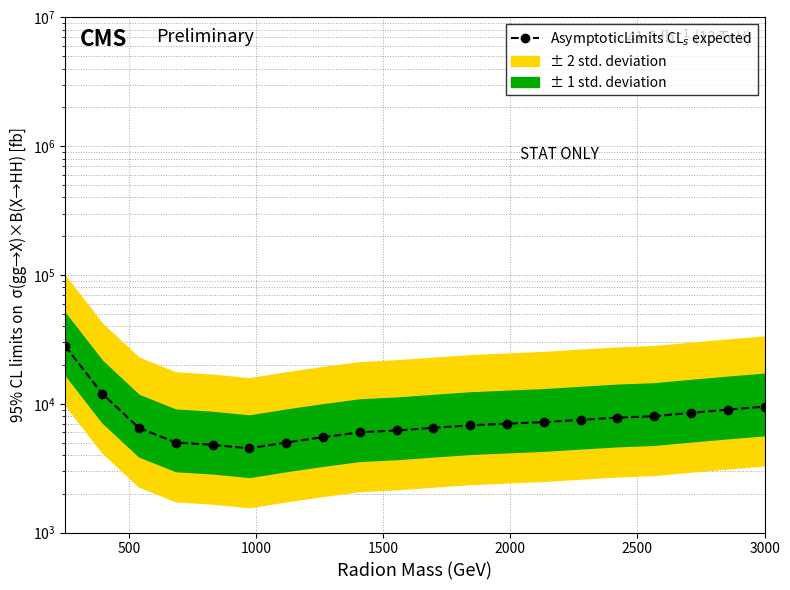

True or false: the data shows 5106 at 15.

False